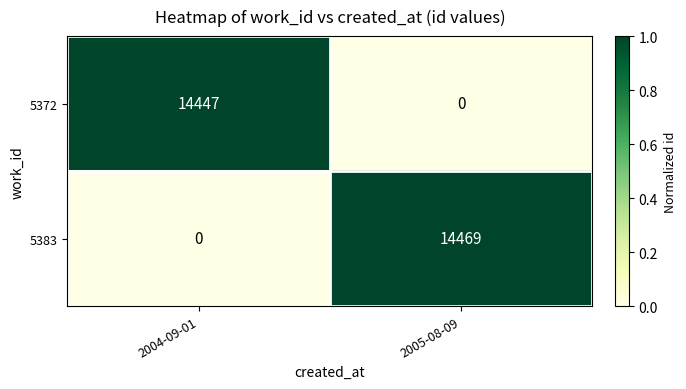

Rank the series by their maximum value, from highest to lowest.

5383, 5372